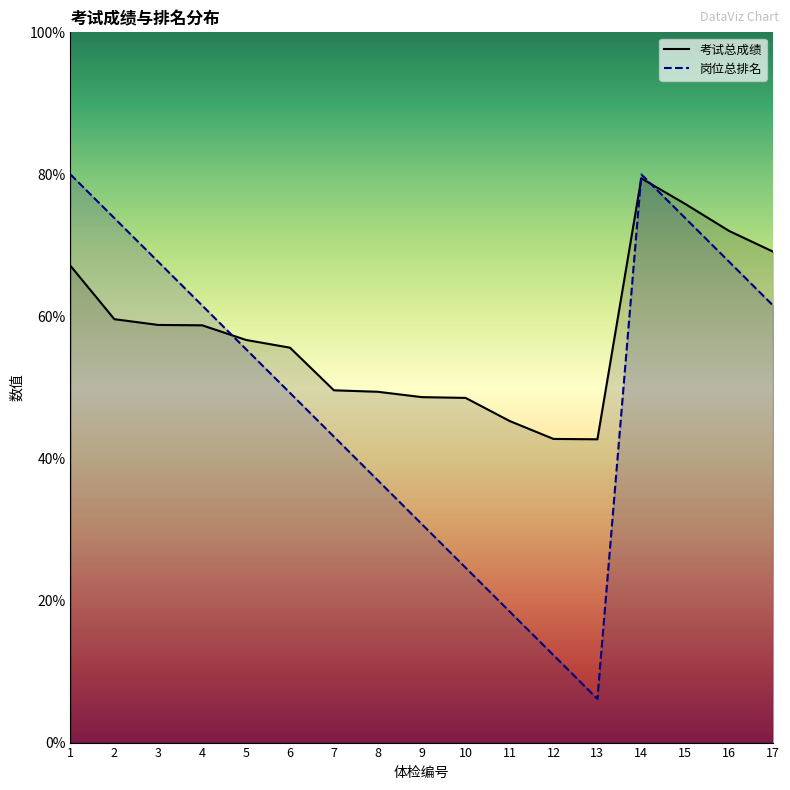

Where does the 岗位总排名 series first go above 55?

1